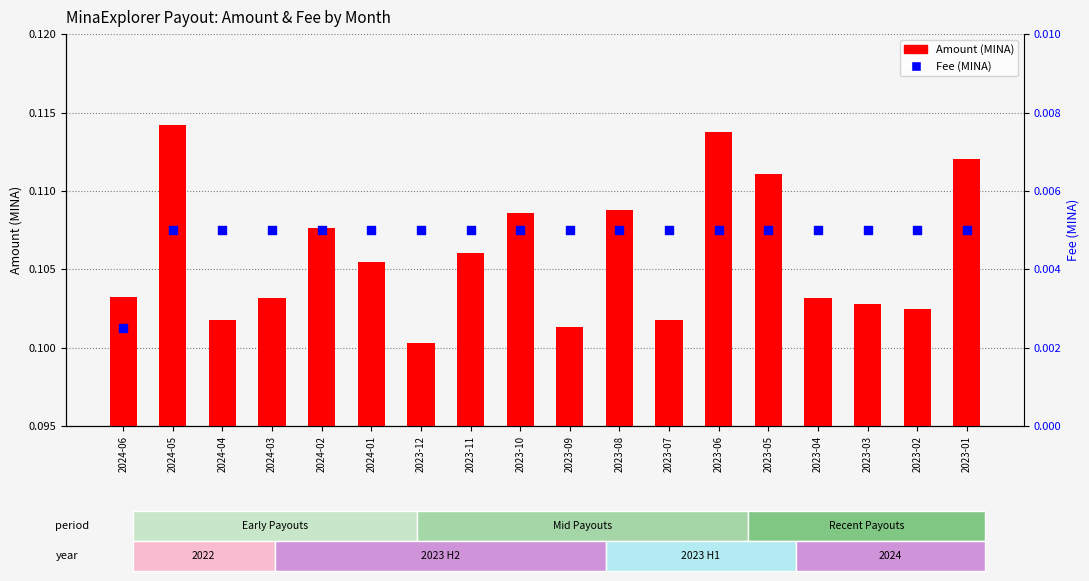

Which series contains the lowest Y value?

Fee (MINA)